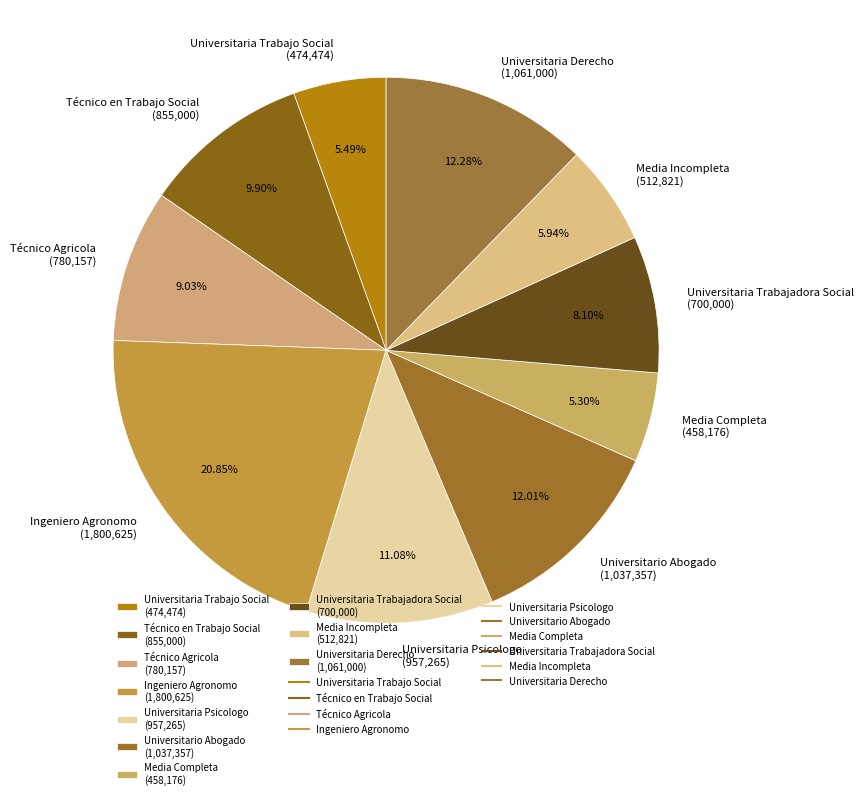

To the nearest percent, what portion does Media Incompleta represent?

6%